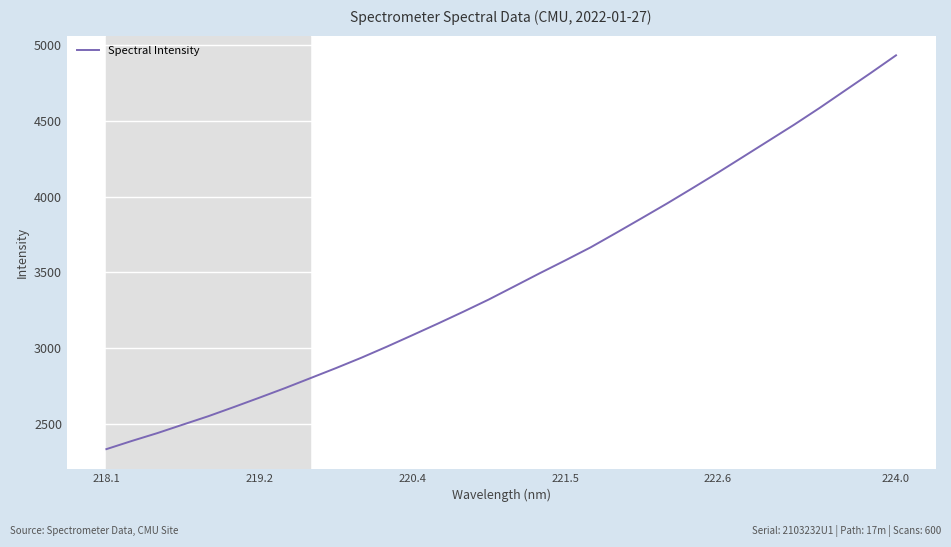

What is the difference between the maximum and minimum values?

2598.6